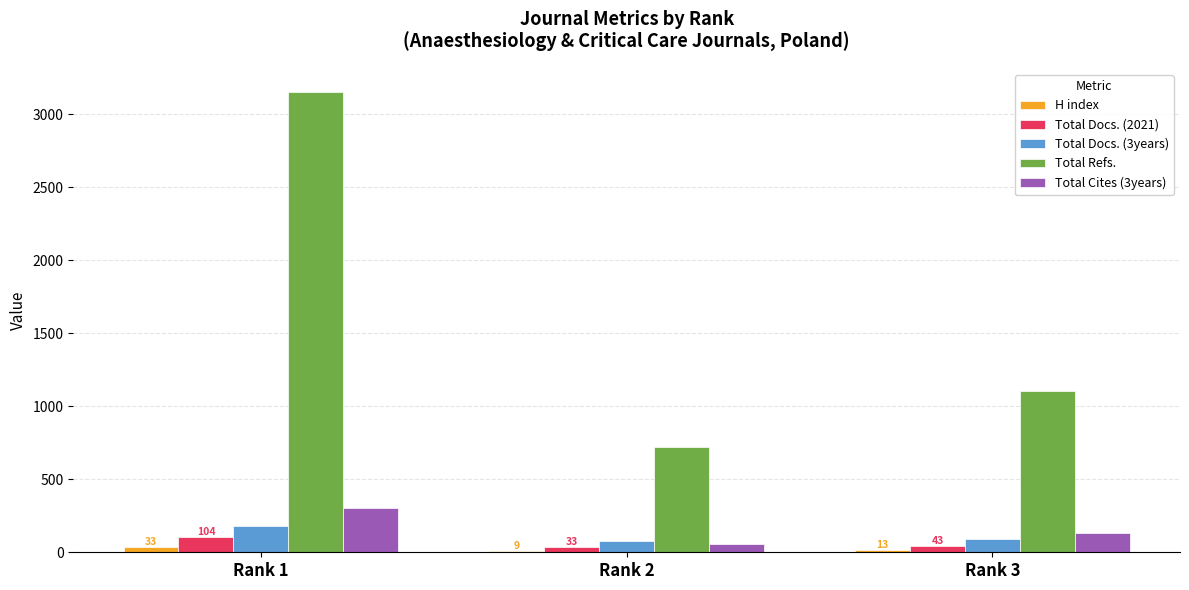

Which series changed the most between Rank 1 and Rank 3?

Total Refs.